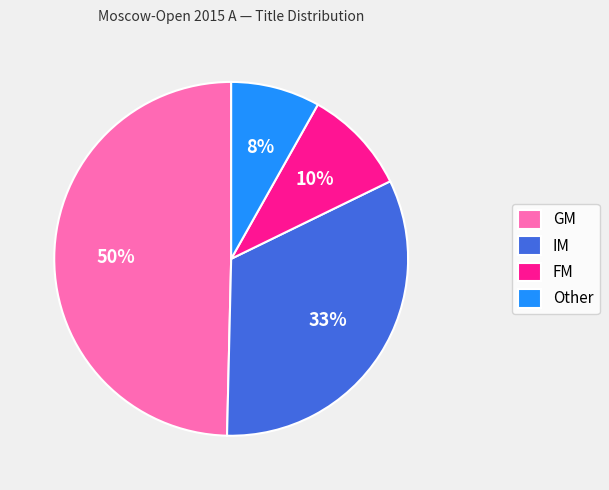

How many slices are in this pie chart?

4